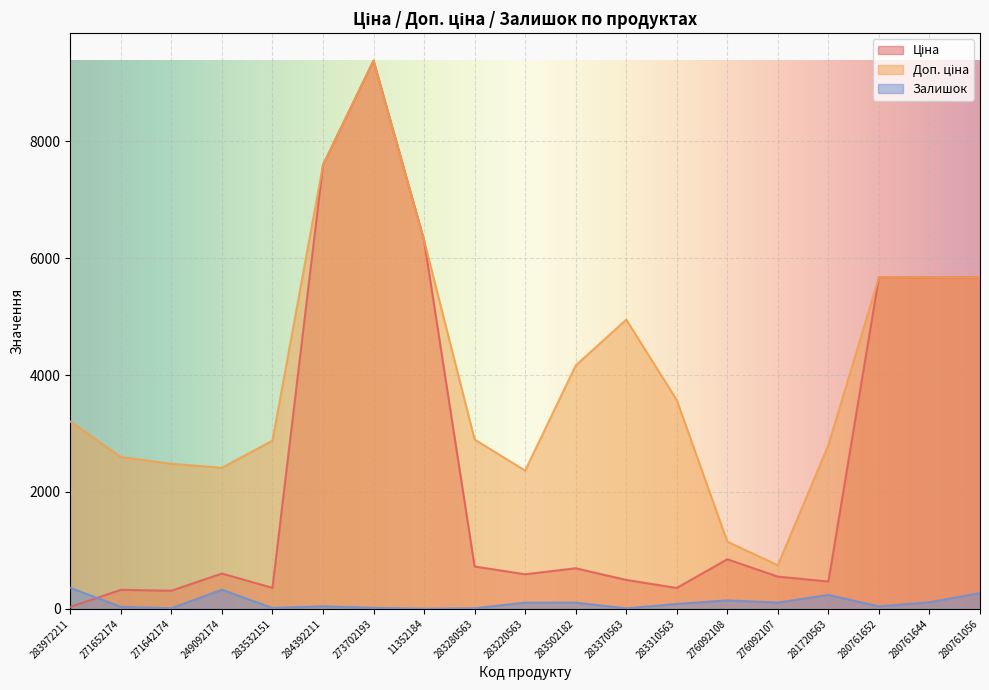

What is the spread (max minus min) of values at 283972211?

3172.9